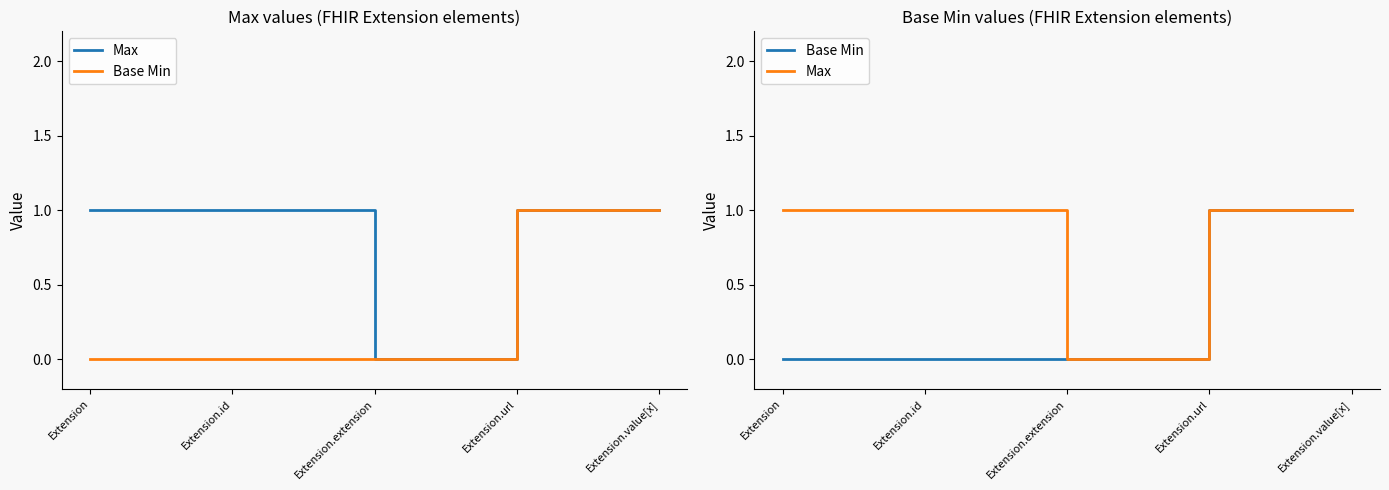

Count the number of categories in the chart.

5